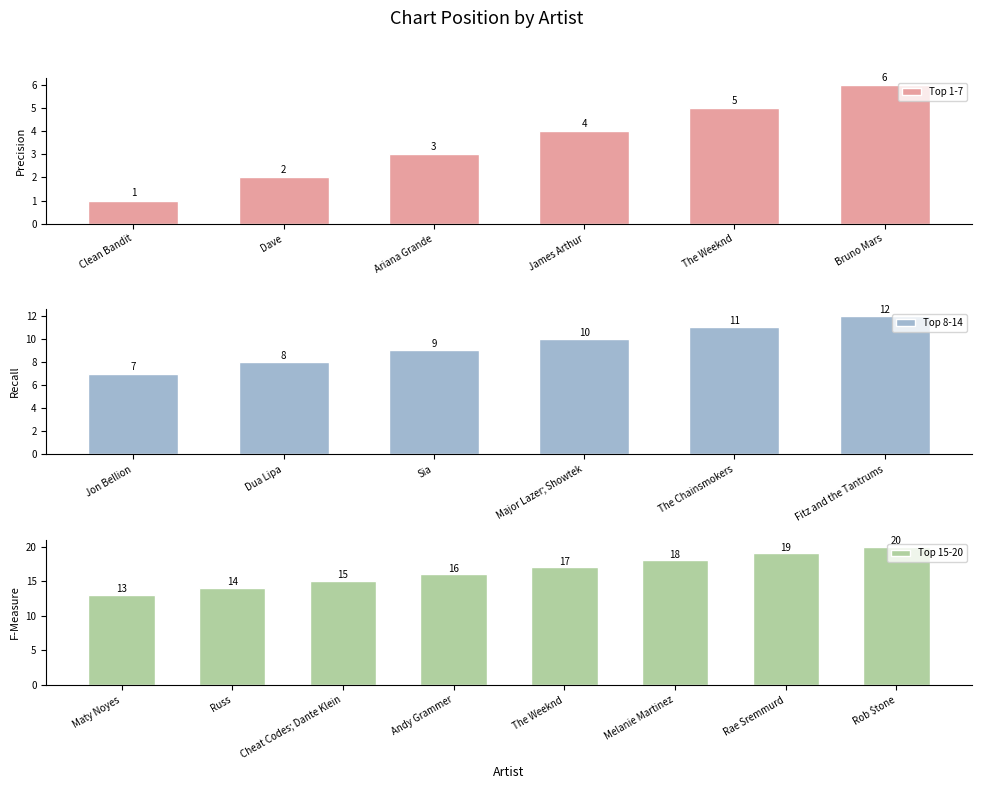

What is the label of the 11th bar from the left?

The Chainsmokers